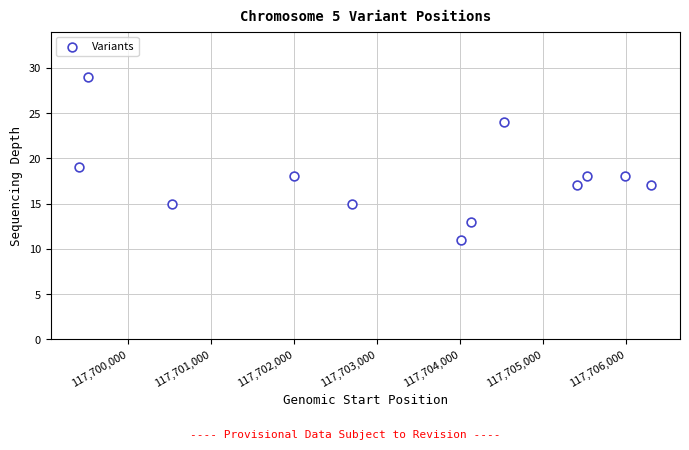

What Y value in the scatter plot is closest to 20?

19